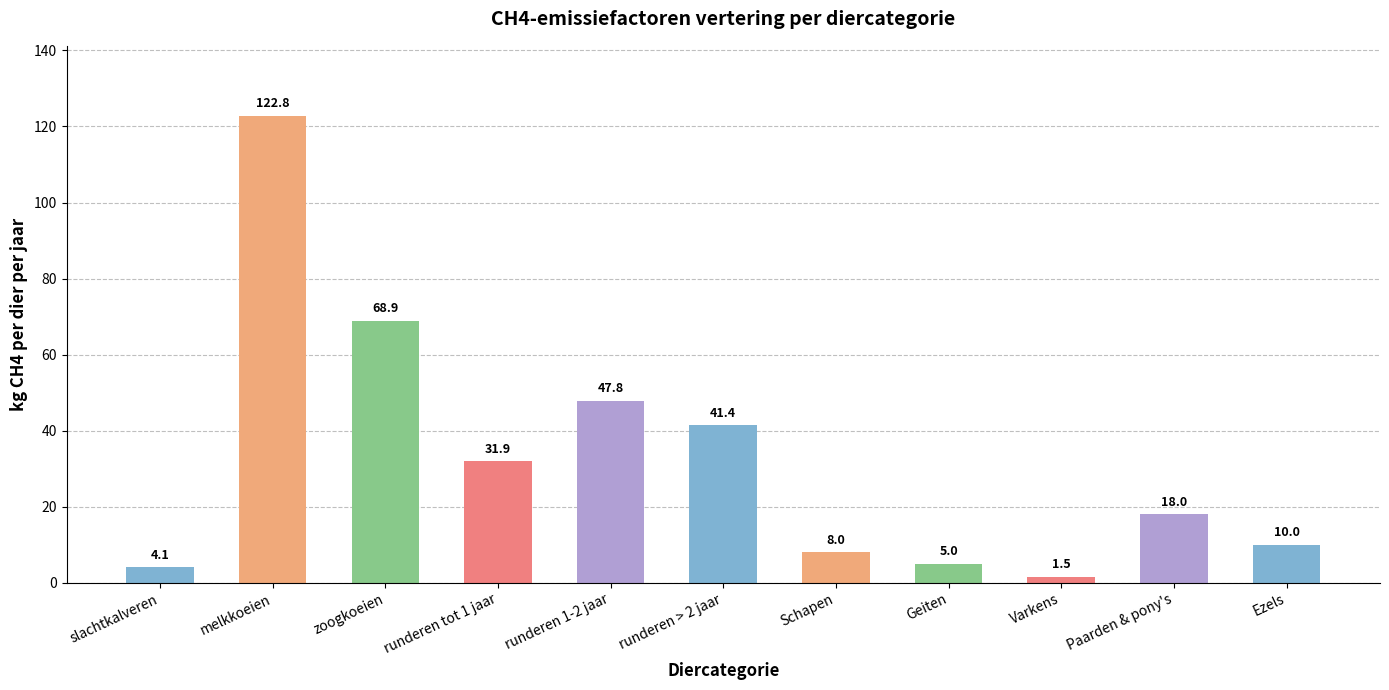

What is the label of the 1st bar from the right?

Ezels